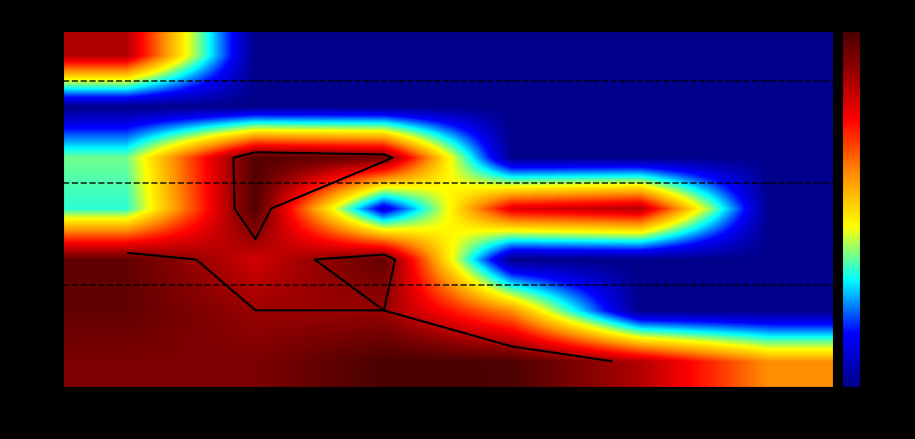

Is it true that Jul equals 7.2 at Vente_3?

True